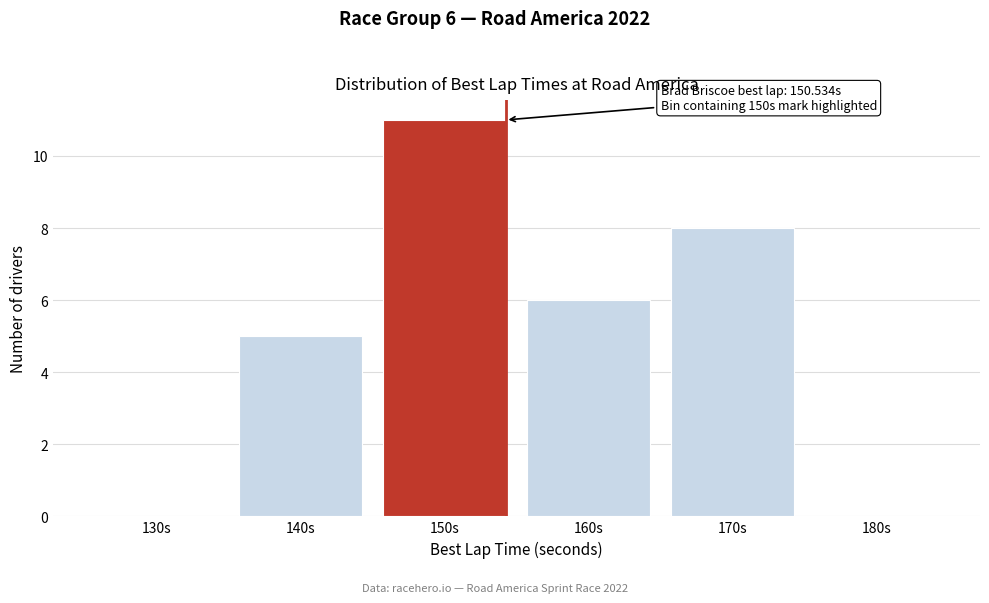

Reading left to right, what are all the values shown in this chart?

130s=0	140s=5	150s=11	160s=6	170s=8	180s=0